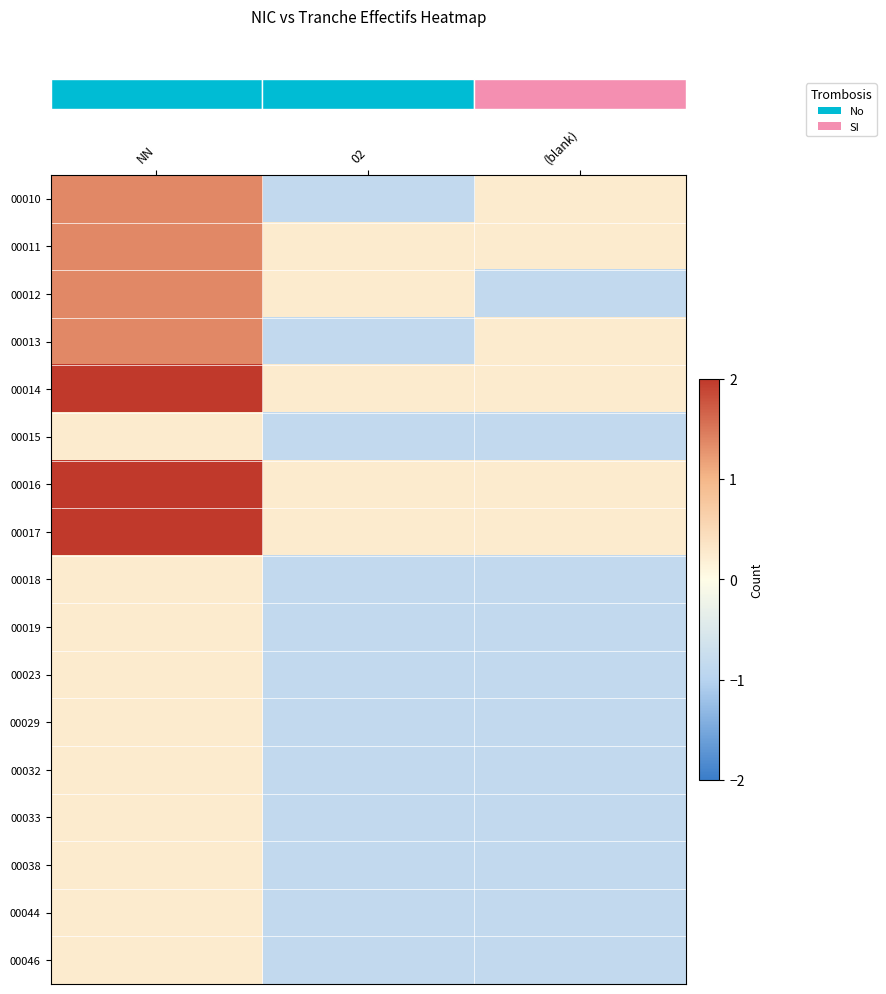

What is the spread (max minus min) of values at NN?

3.3